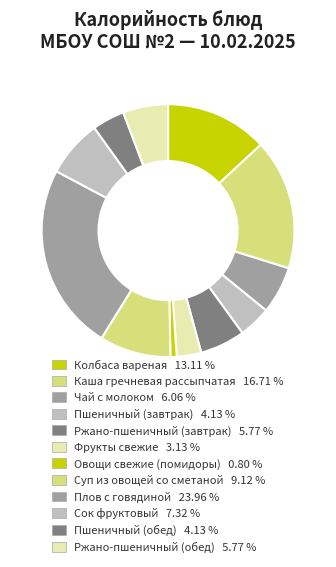

Which has a higher value, Колбаса вареная or Чай с молоком?

Колбаса вареная